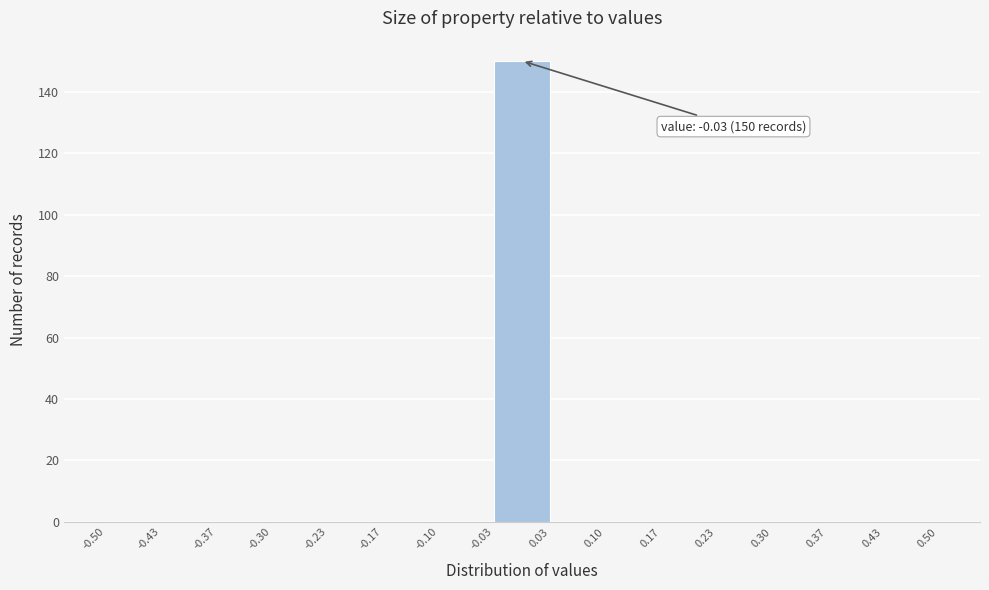

Over which range of the x-axis is the bar tallest?

-0.03 to 0.03